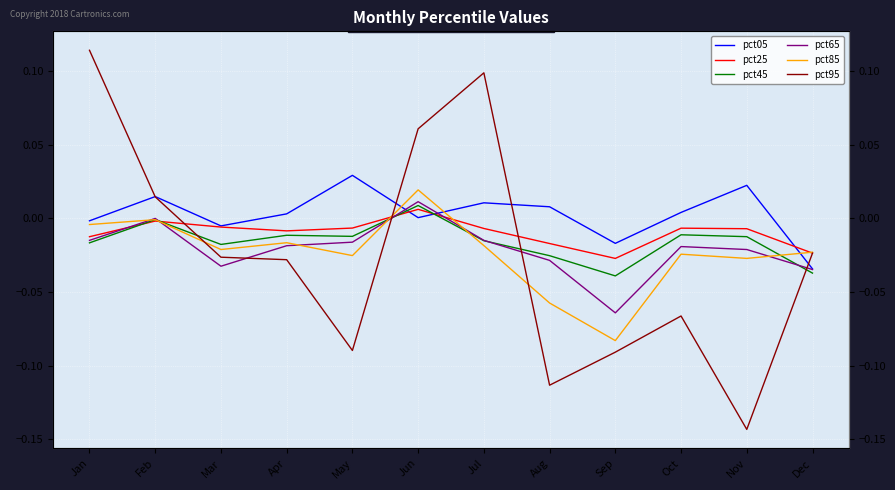

Reading left to right, extract all data points from this chart.

pct05: Jan=-0.0	Feb=0.0	Mar=-0.0	Apr=0.0	May=0.0	Jun=0.0	Jul=0.0	Aug=0.0	Sep=-0.0	Oct=0.0	Nov=0.0	Dec=-0.0
pct25: Jan=-0.0	Feb=-0.0	Mar=-0.0	Apr=-0.0	May=-0.0	Jun=0.0	Jul=-0.0	Aug=-0.0	Sep=-0.0	Oct=-0.0	Nov=-0.0	Dec=-0.0
pct45: Jan=-0.0	Feb=-0.0	Mar=-0.0	Apr=-0.0	May=-0.0	Jun=0.0	Jul=-0.0	Aug=-0.0	Sep=-0.0	Oct=-0.0	Nov=-0.0	Dec=-0.0
pct65: Jan=-0.0	Feb=0.0	Mar=-0.0	Apr=-0.0	May=-0.0	Jun=0.0	Jul=-0.0	Aug=-0.0	Sep=-0.1	Oct=-0.0	Nov=-0.0	Dec=-0.0
pct85: Jan=-0.0	Feb=-0.0	Mar=-0.0	Apr=-0.0	May=-0.0	Jun=0.0	Jul=-0.0	Aug=-0.1	Sep=-0.1	Oct=-0.0	Nov=-0.0	Dec=-0.0
pct95: Jan=0.1	Feb=0.0	Mar=-0.0	Apr=-0.0	May=-0.1	Jun=0.1	Jul=0.1	Aug=-0.1	Sep=-0.1	Oct=-0.1	Nov=-0.1	Dec=-0.0